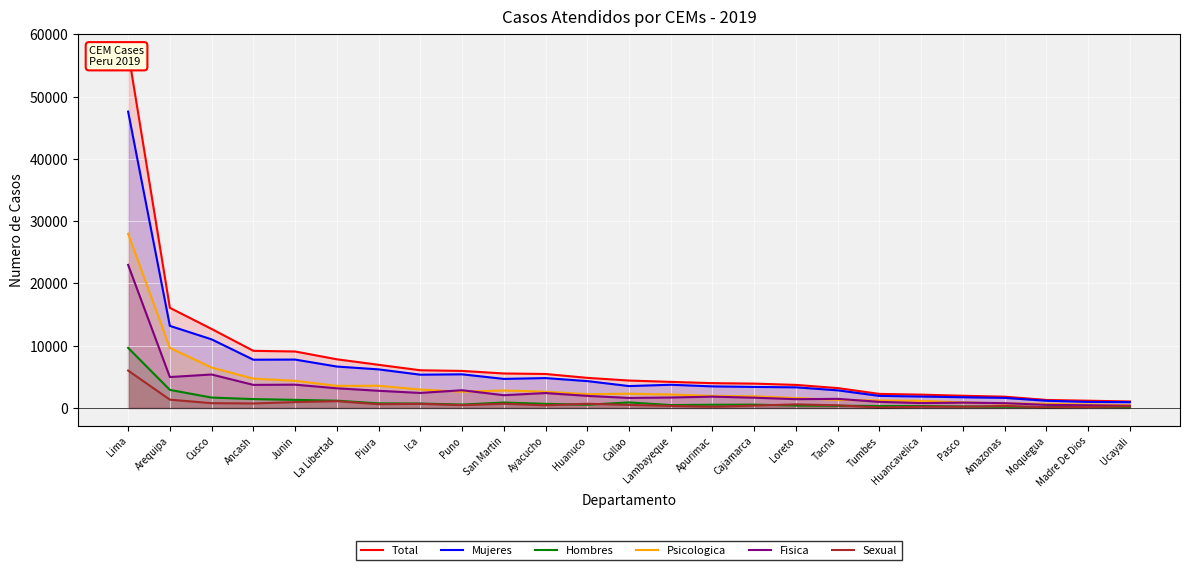

What is the label of the 23rd point from the right?

Cusco